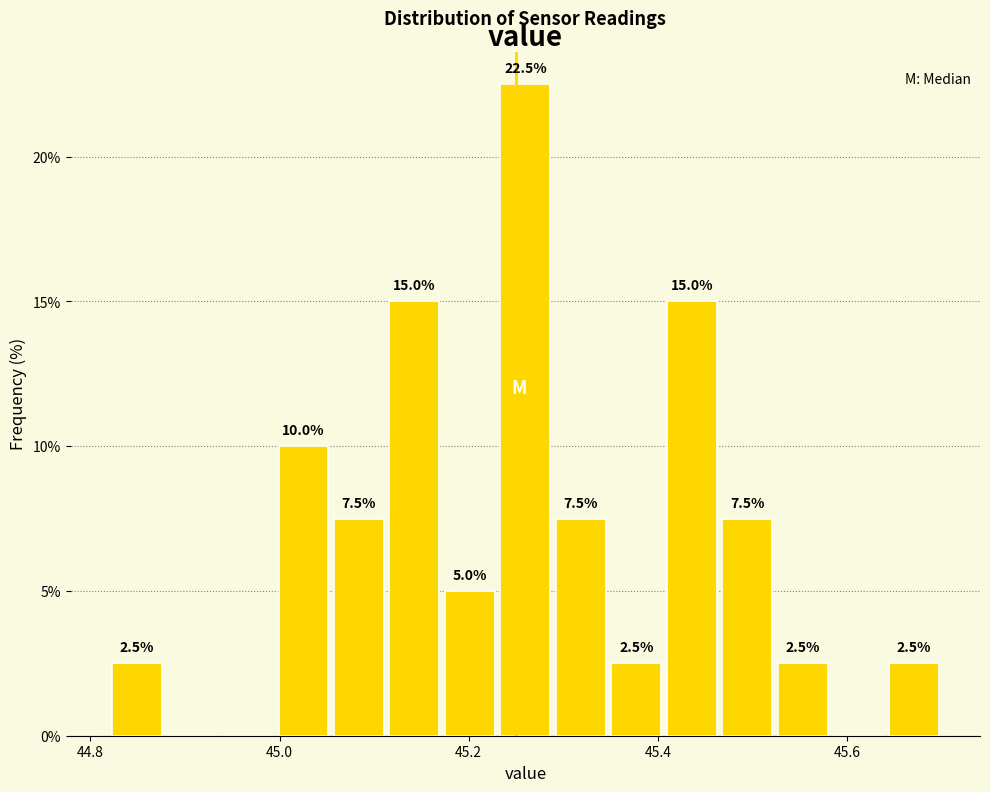

Read against the x-axis, roughly where is the centre of the tallest bar?

45.26